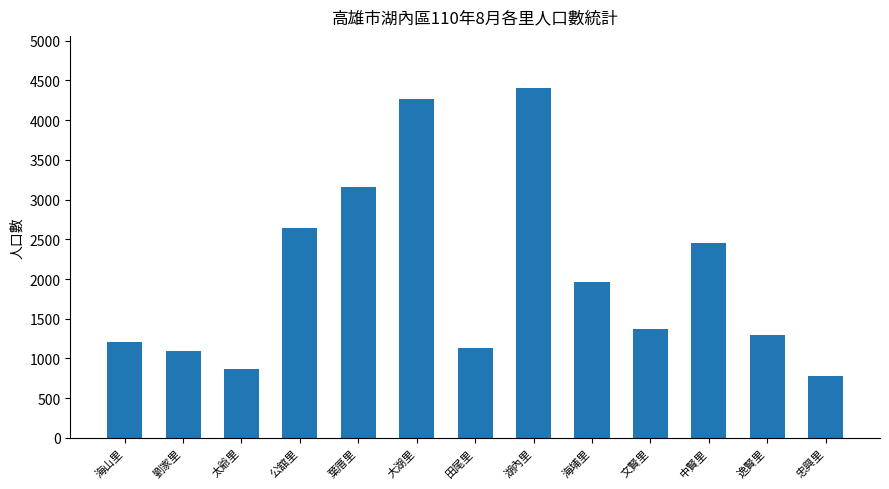

Which has a higher value, 逸賢里 or 公舘里?

公舘里